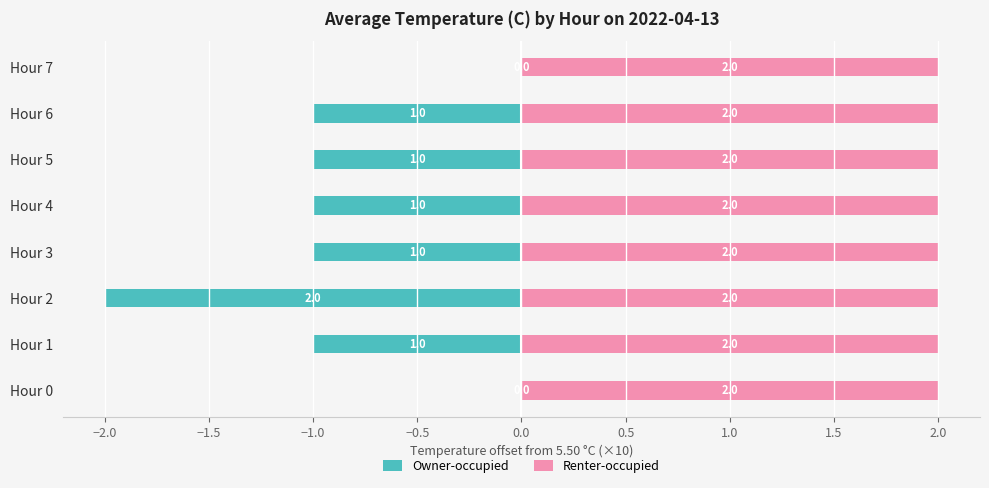

True or false: Owner-occupied has a value of -2.0 at Hour 2.

True